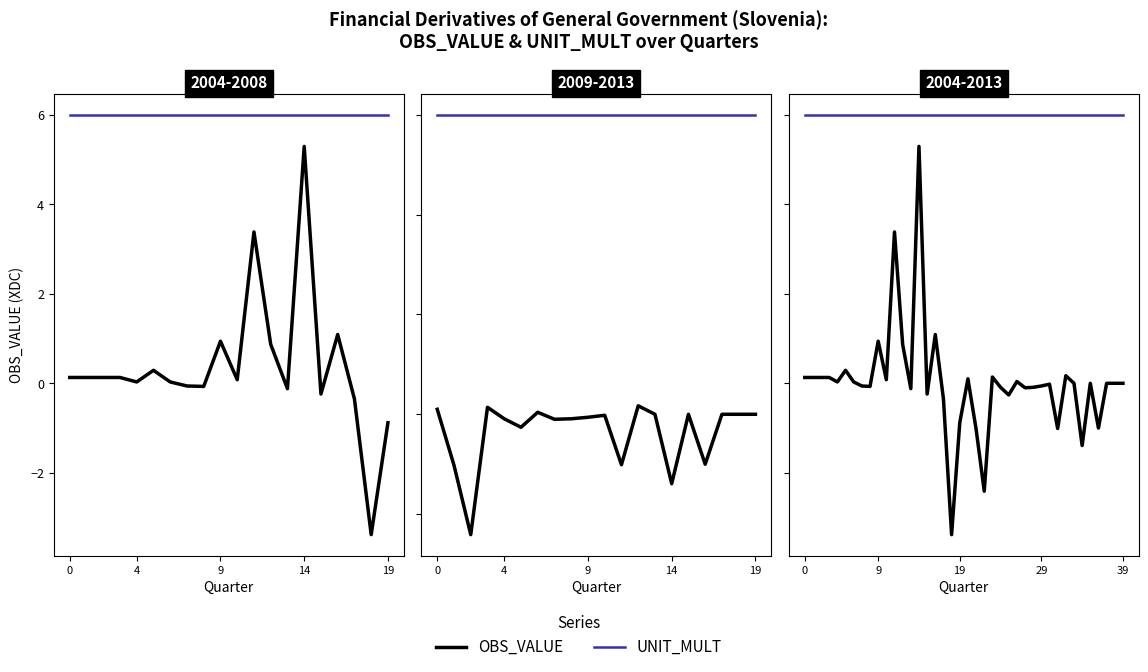

True or false: OBS_VALUE has more than 1 points higher than both neighbors.

True